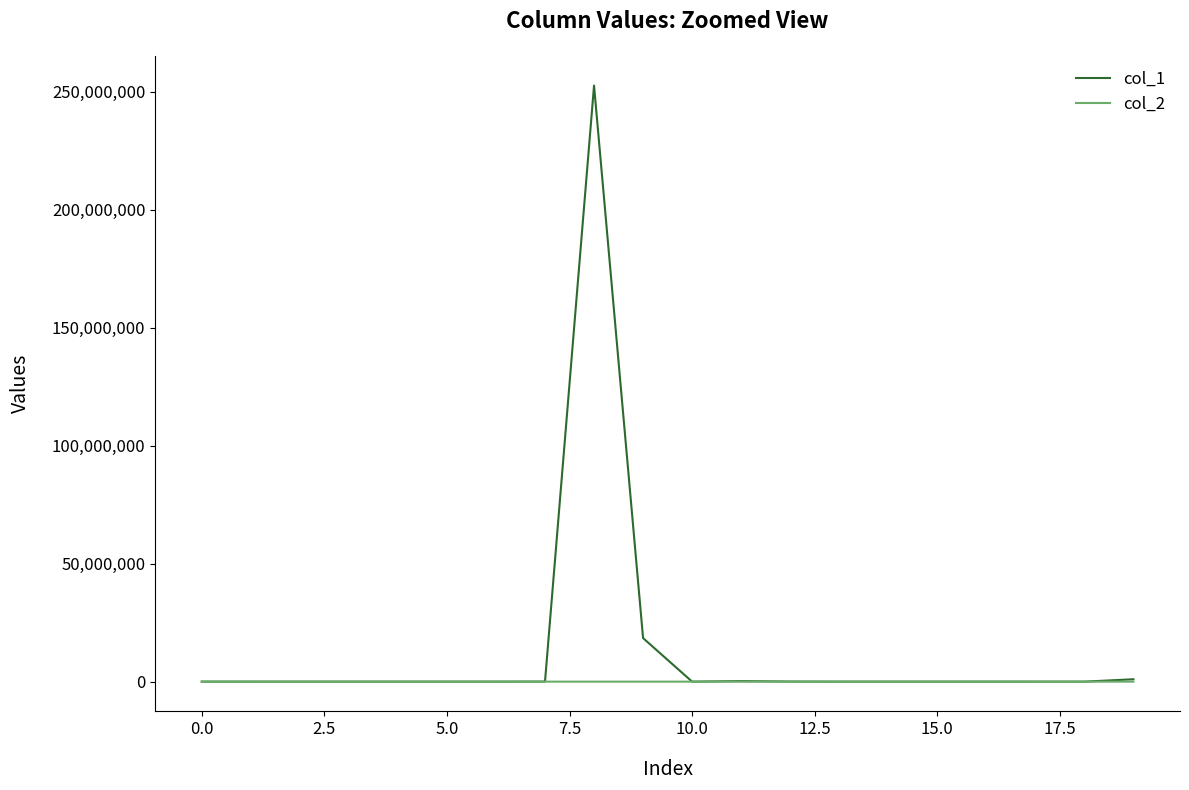

What is the greatest value displayed?

252636817